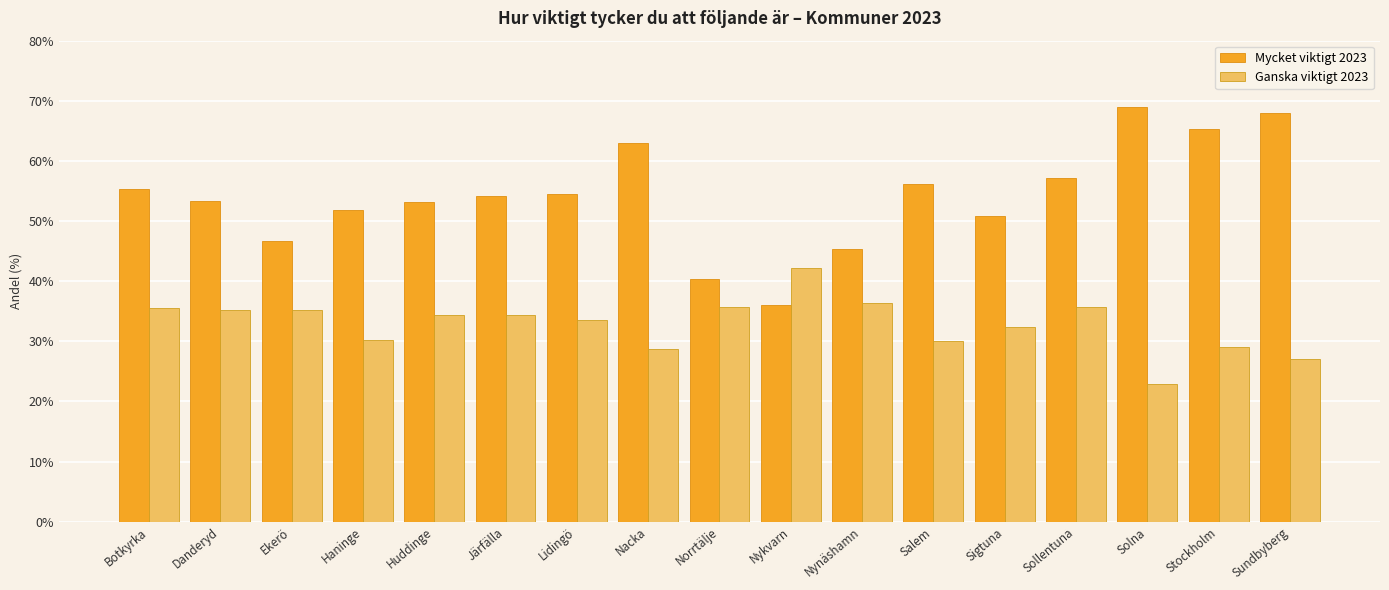

How many data points in Ganska viktigt 2023 are less than 34?

8